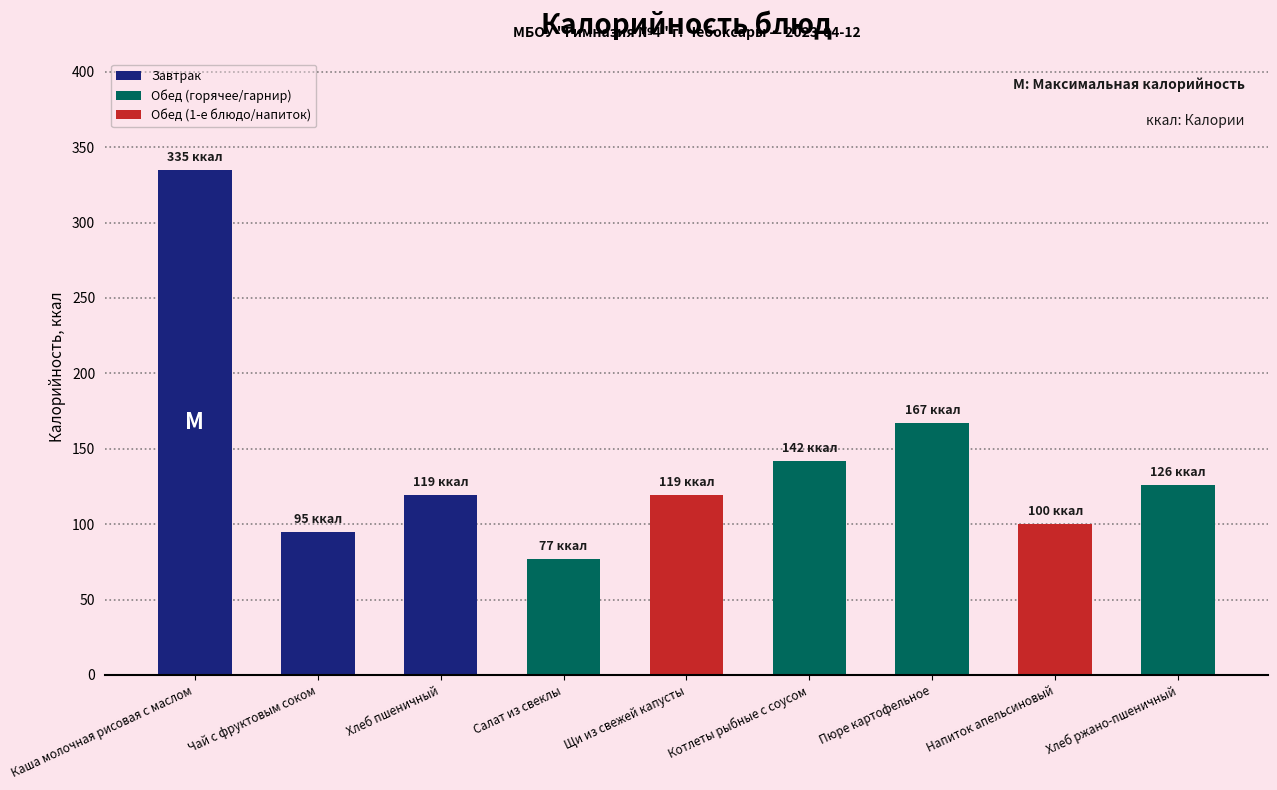

What is the value of the 5th bar from the left?

119